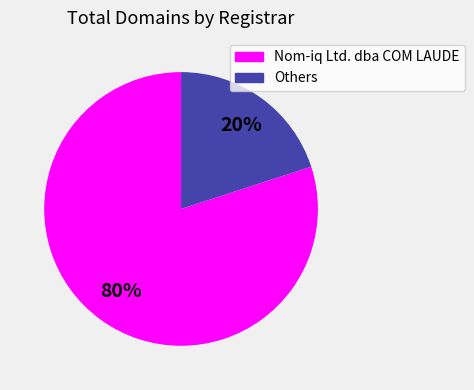

To the nearest percent, what is the average slice percentage?

50%